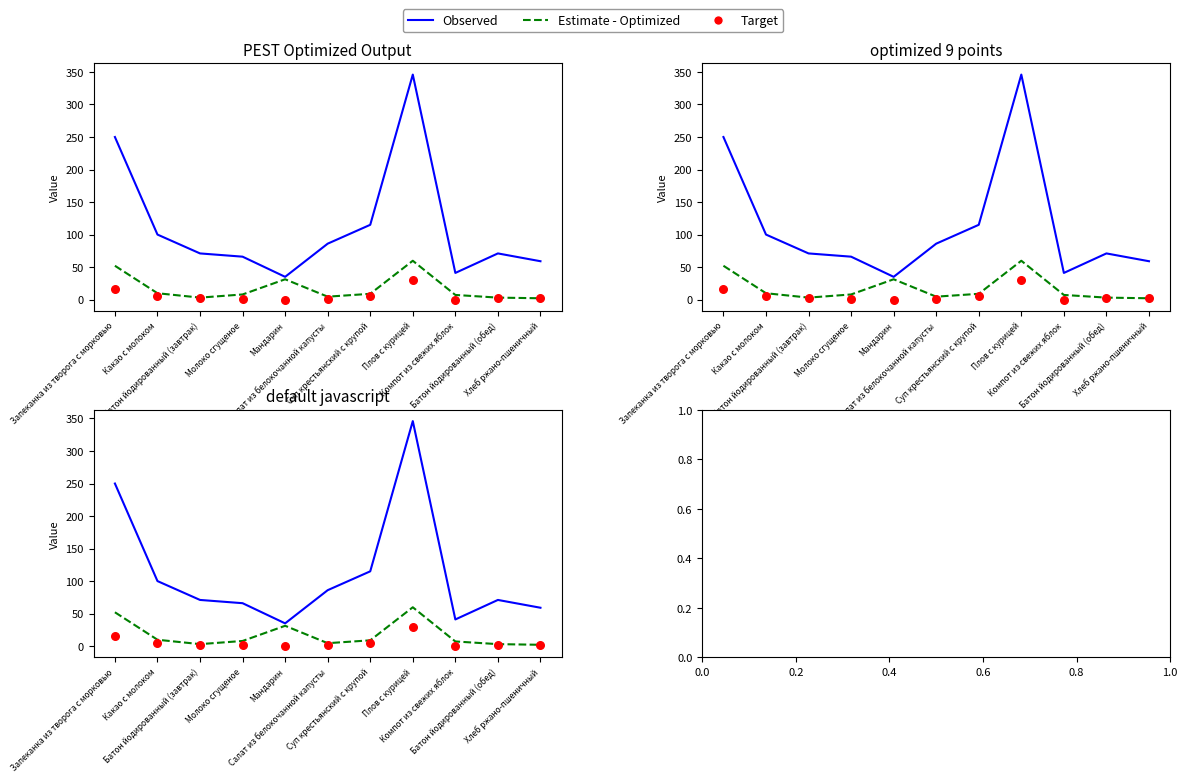

Which series has the largest total across all categories?

Observed